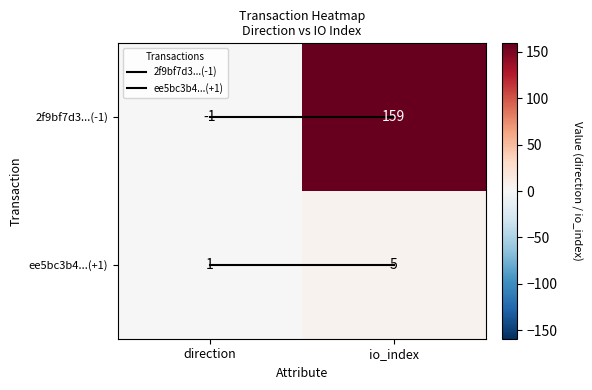

Which series has the widest spread of values?

2f9bf7d3...(-1)